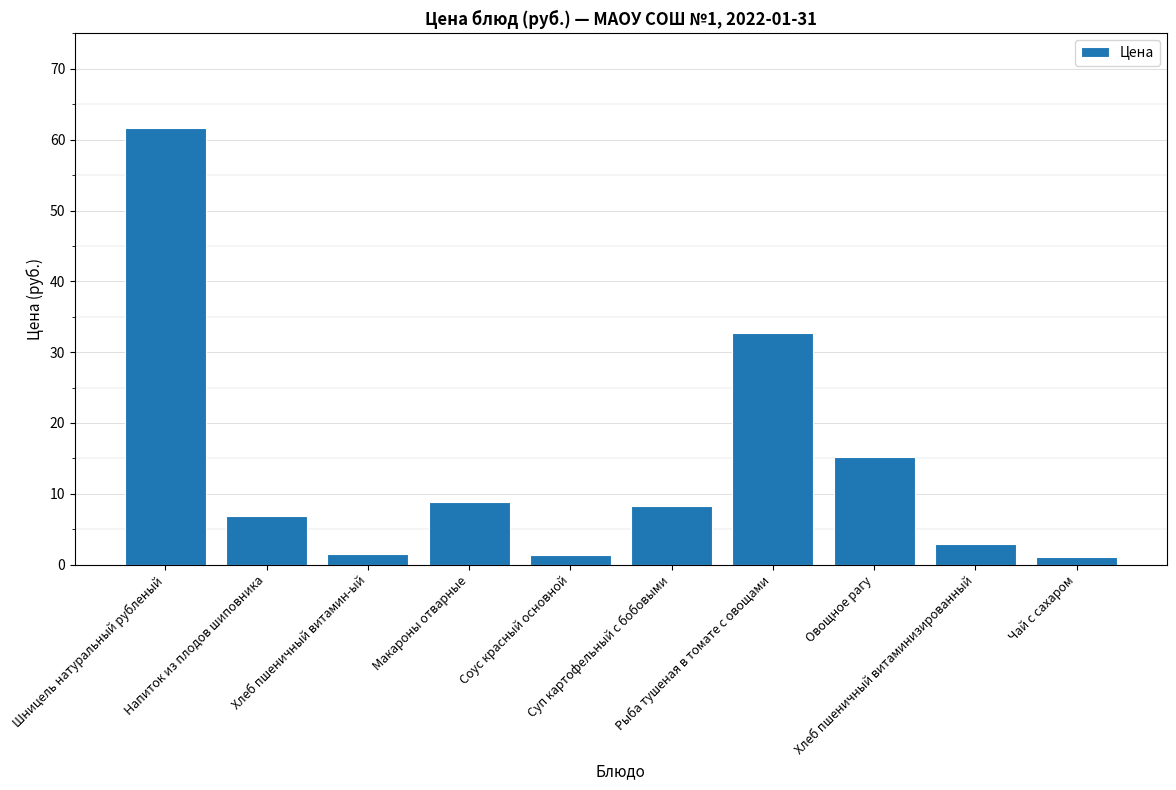

Where is the data nearest to the value 31?

Рыба тушеная в томате с овощами